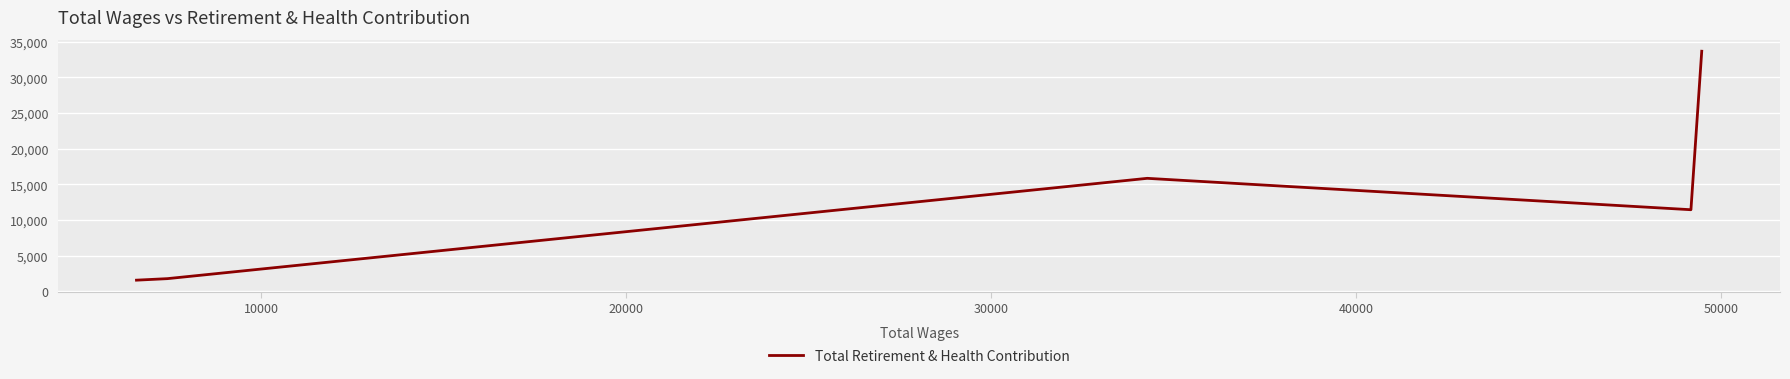

What is the greatest value displayed?

33668